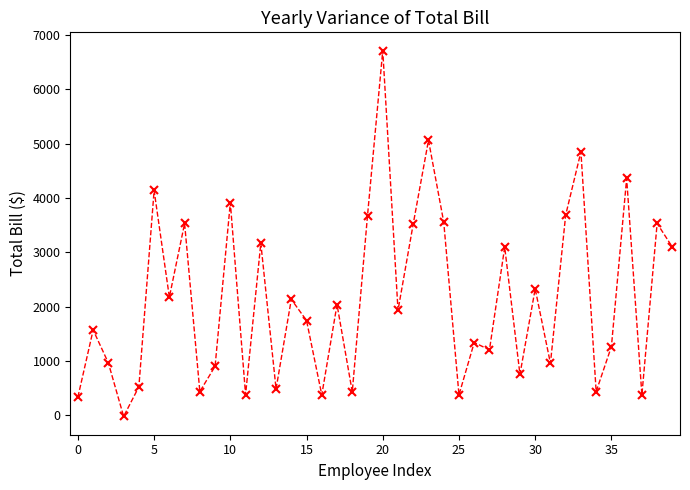

True or false: there are more than 2 points higher than both neighbors.

True